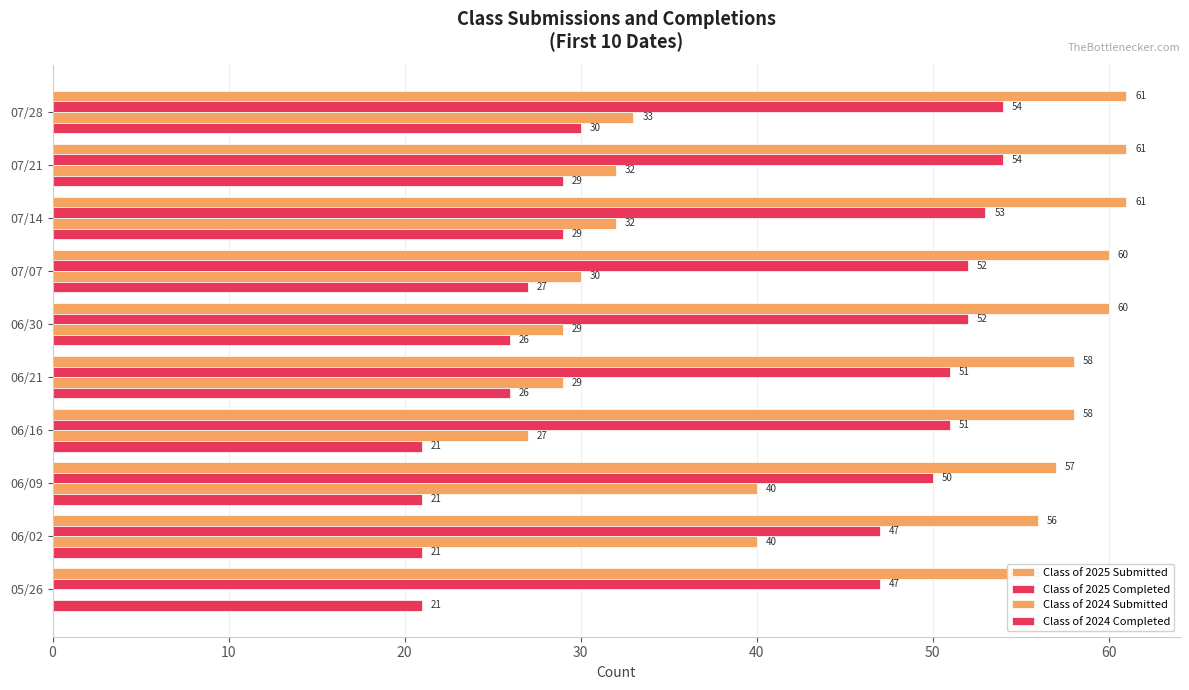

Is it true that Class of 2024 Submitted equals 29 at 06/21?

True